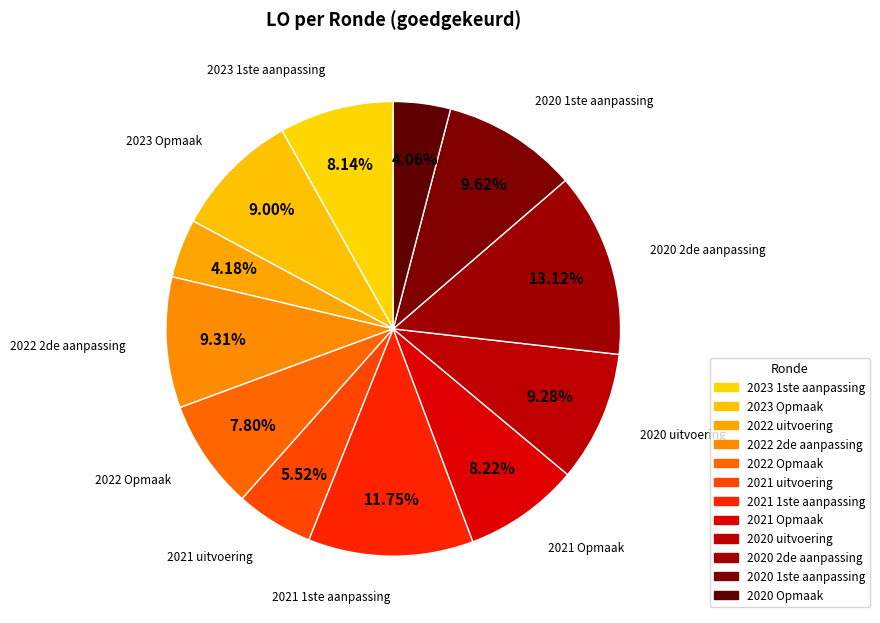

To the nearest percent, what is the difference between the 2022 Opmaak and 2023 Opmaak slice percentages?

1%